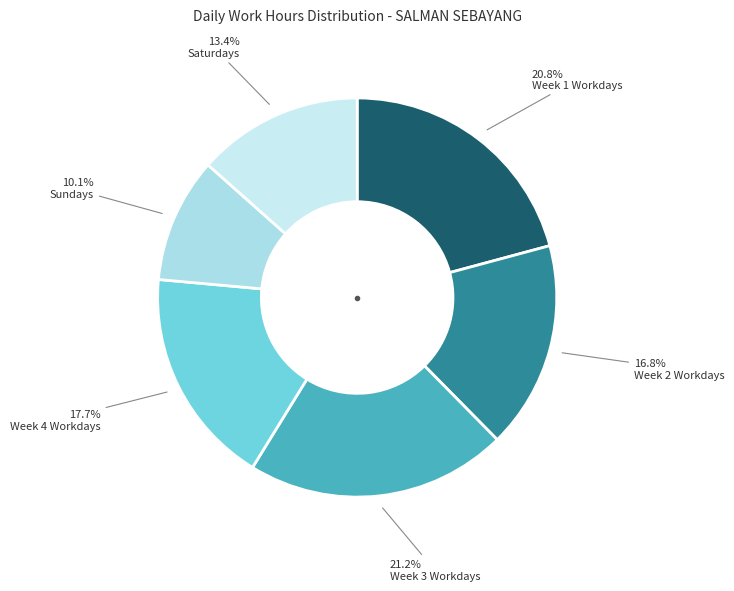

How many slices are in this pie chart?

6